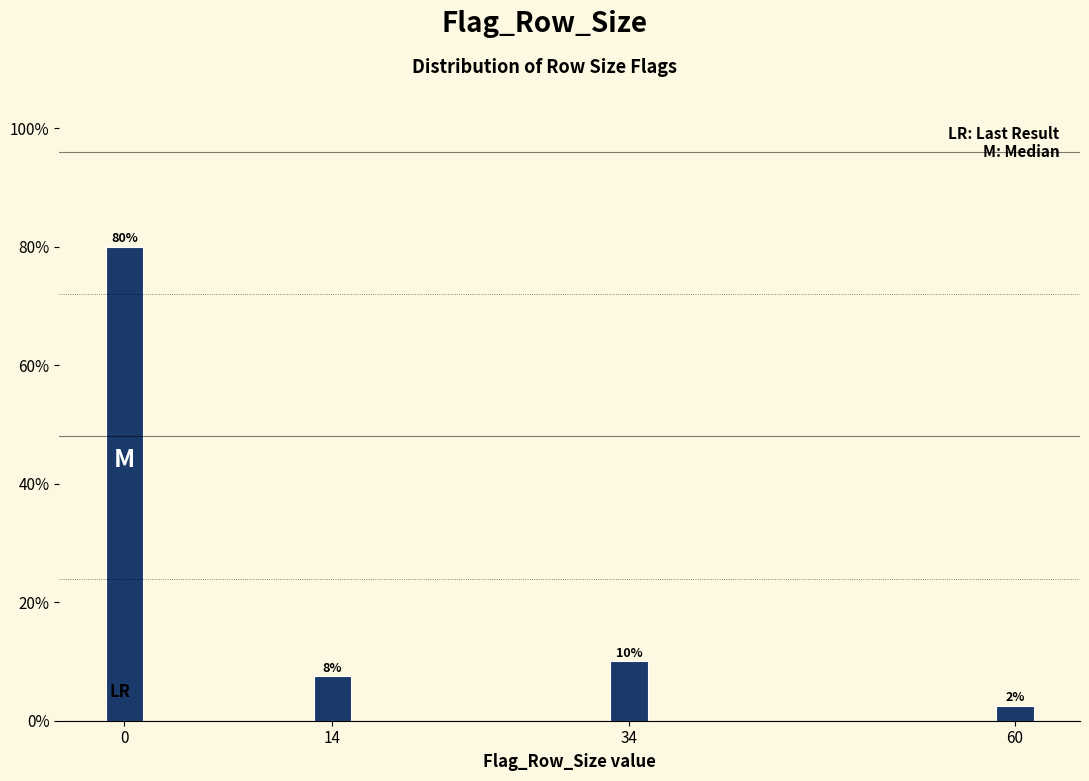

Are the bars horizontal?

No